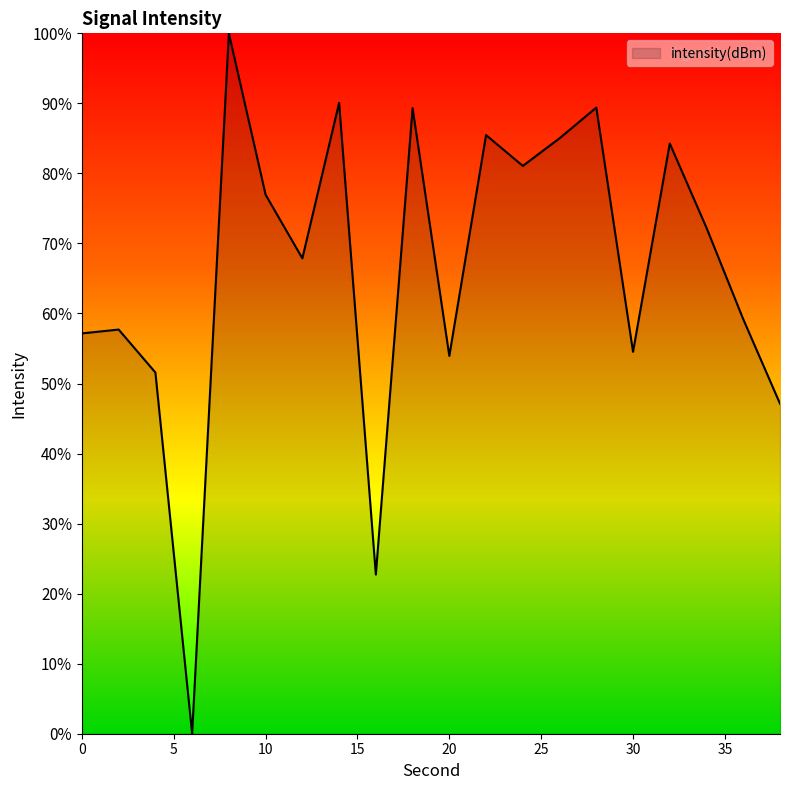

What is the greatest value displayed?

100.0